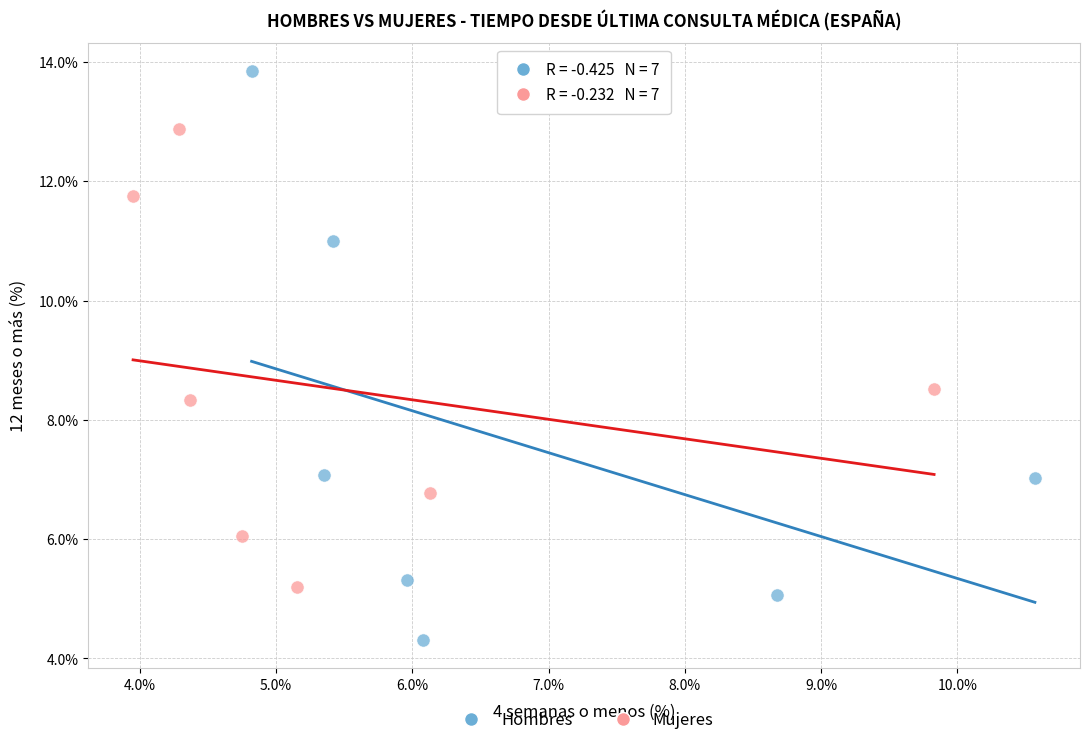

What are all the series names shown in the legend?

Hombres, Mujeres